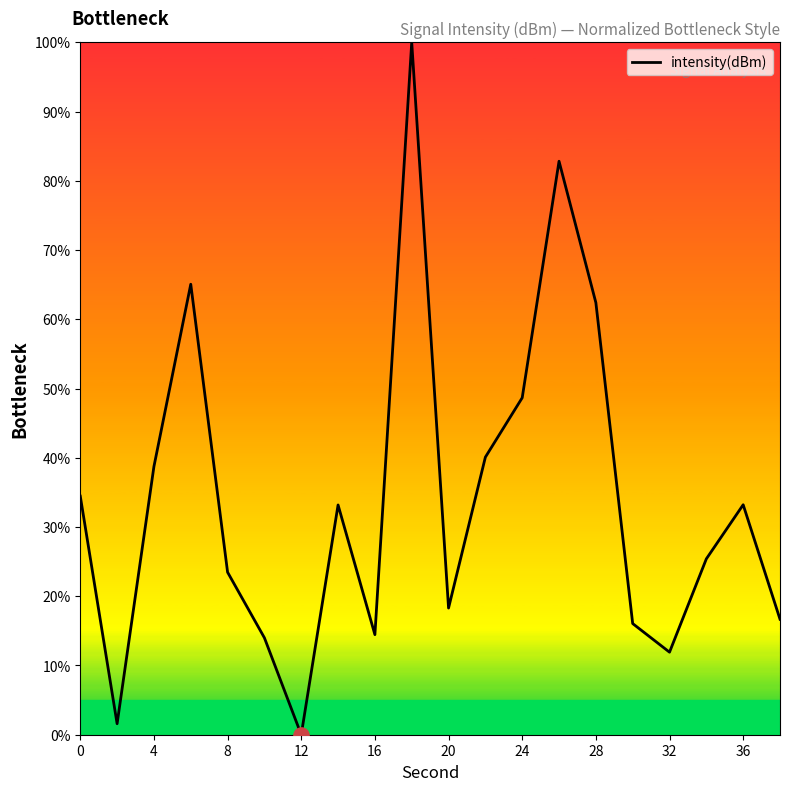

What is the difference between the maximum and minimum values?

100.0